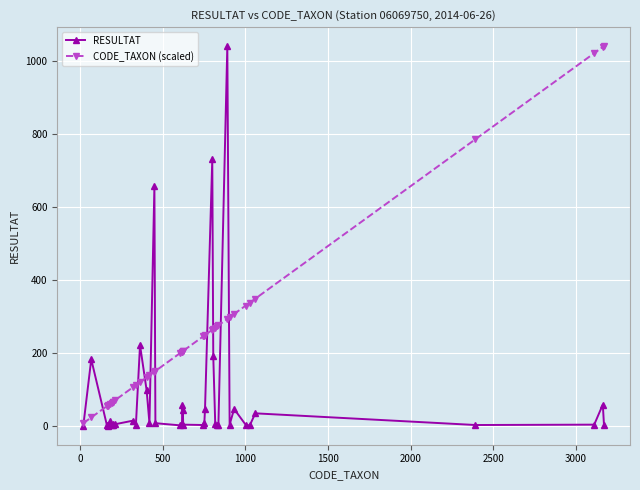

What is the value of the RESULTAT point at the 2nd from the left?

182.0